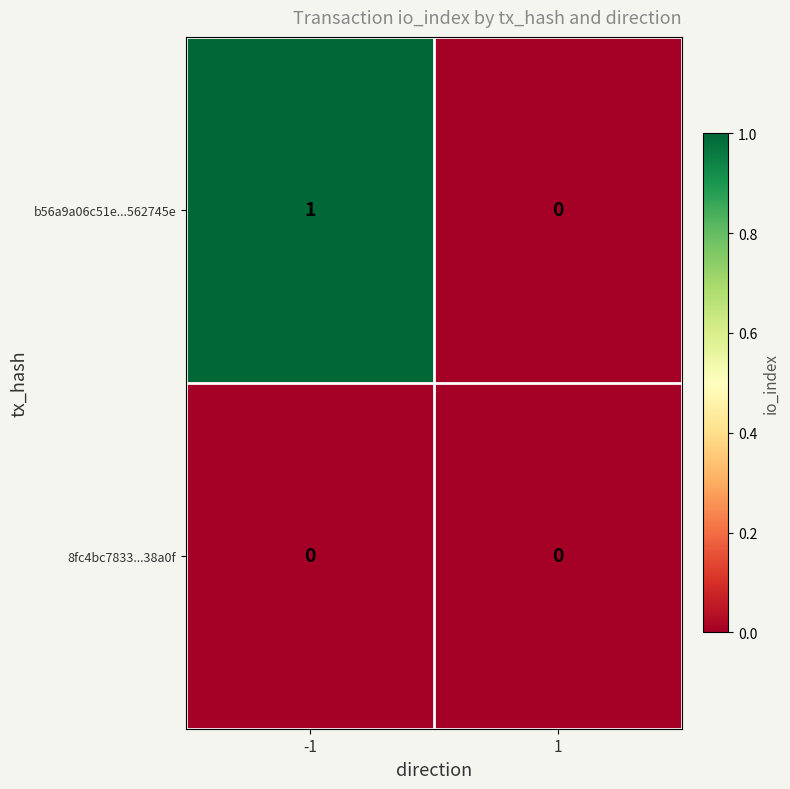

Which series has the largest total across all categories?

b56a9a06c51e...562745e